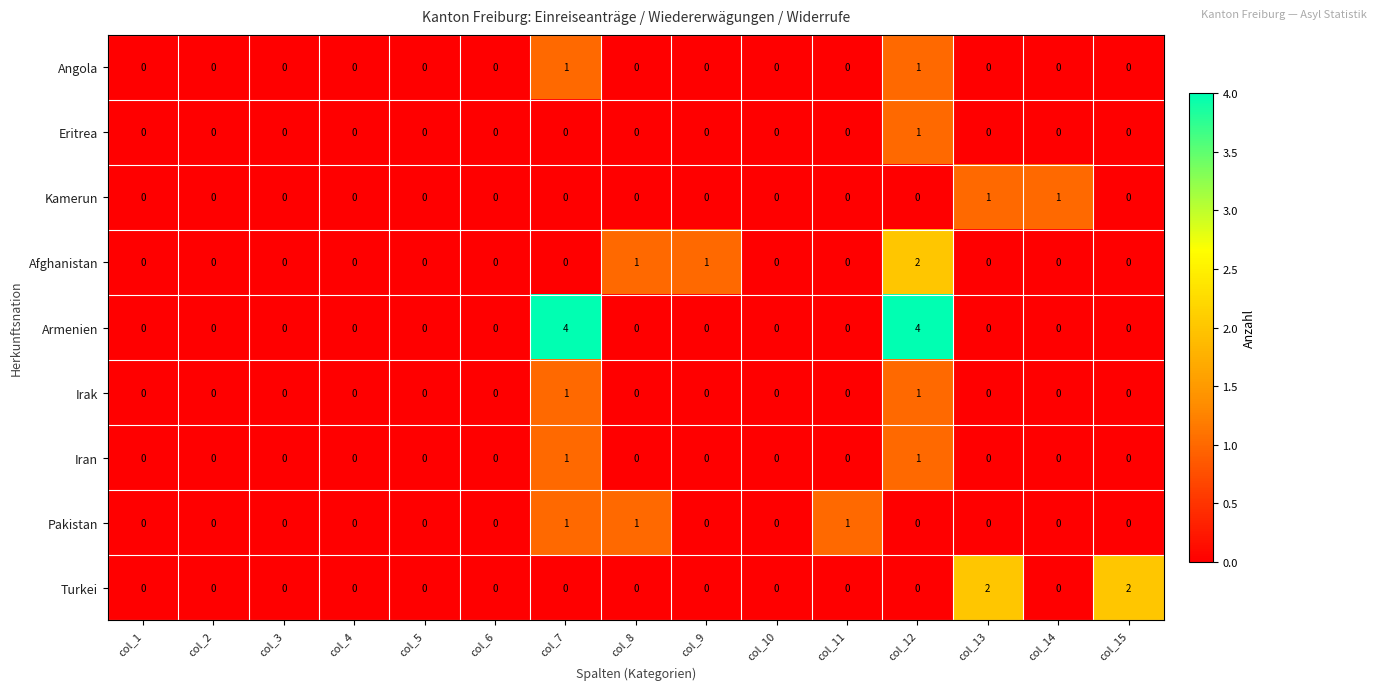

True or false: Irak has a value of 2 at col_7.

False